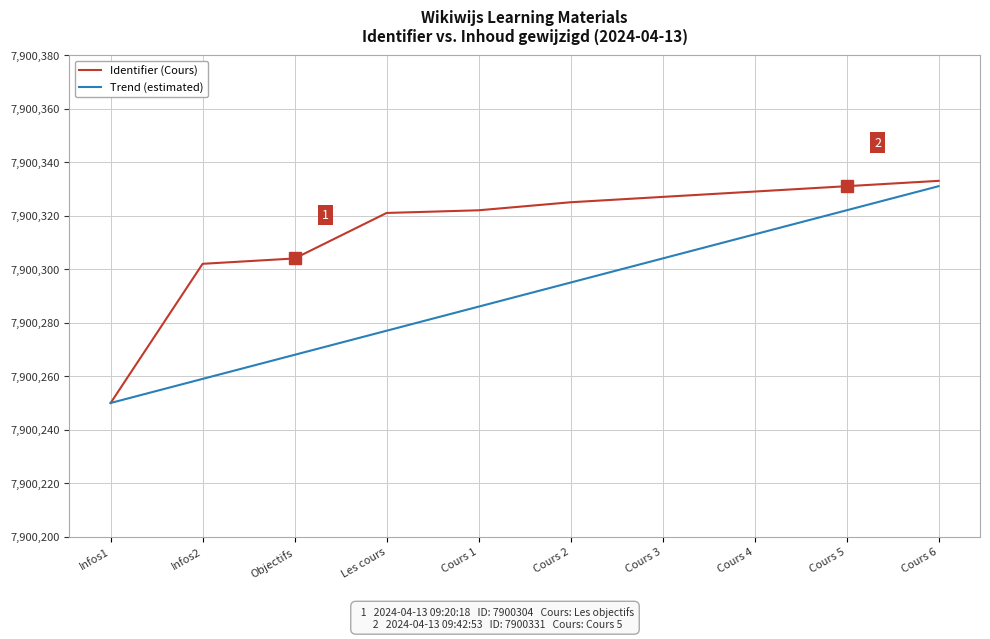

Which series has the largest total across all categories?

Identifier (Cours)